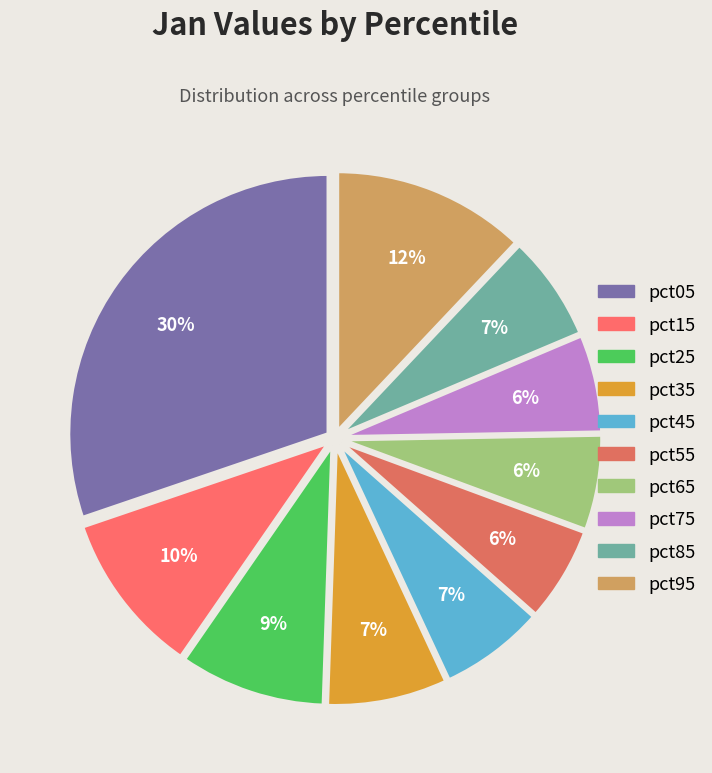

Count the number of slices in the pie.

10